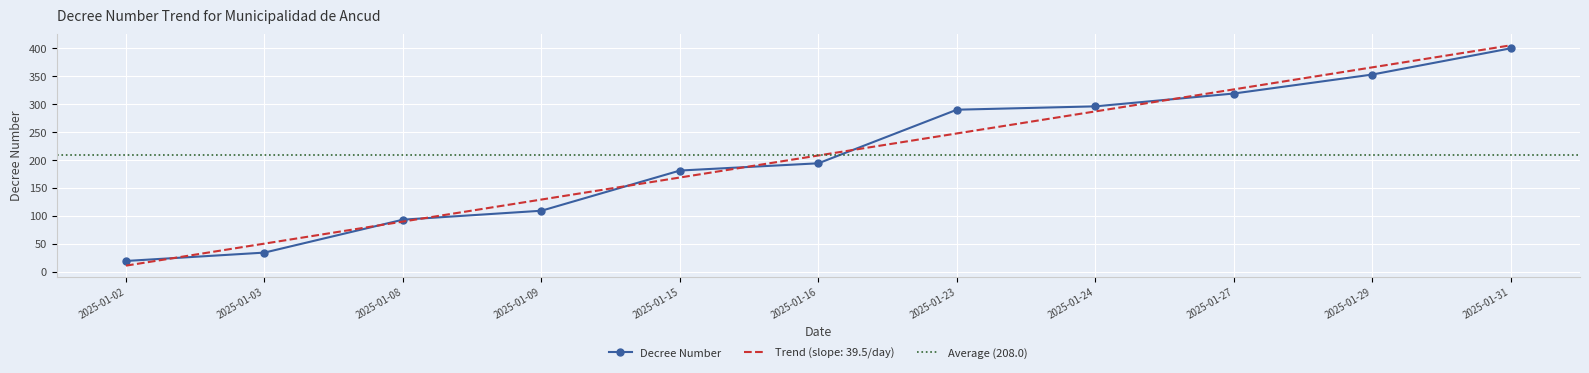

Is it true that the value at 2025-01-29 is 79?

False